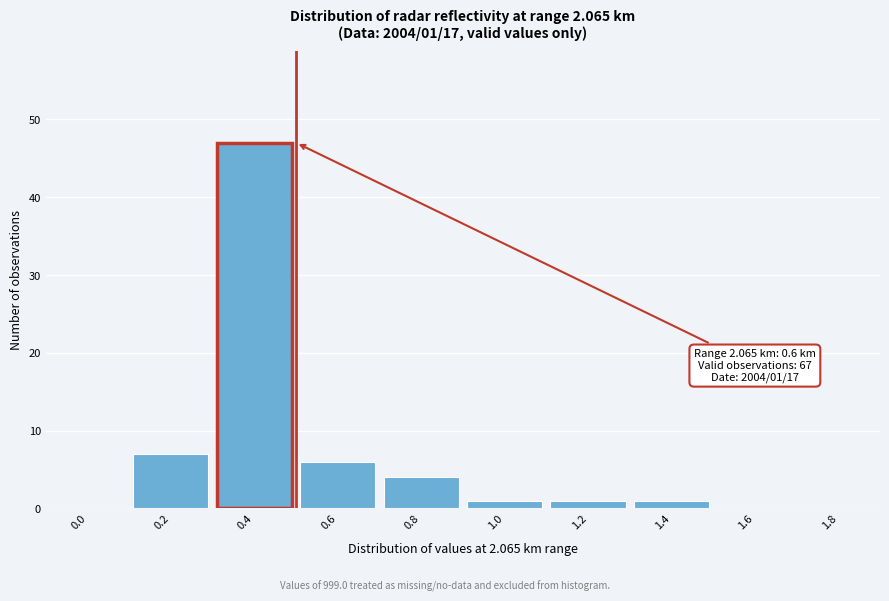

Reading left to right, extract all data points from this chart.

0.0=0	0.2=7	0.4=47	0.6=6	0.8=4	1.0=1	1.2=1	1.4=1	1.6=0	1.8=0